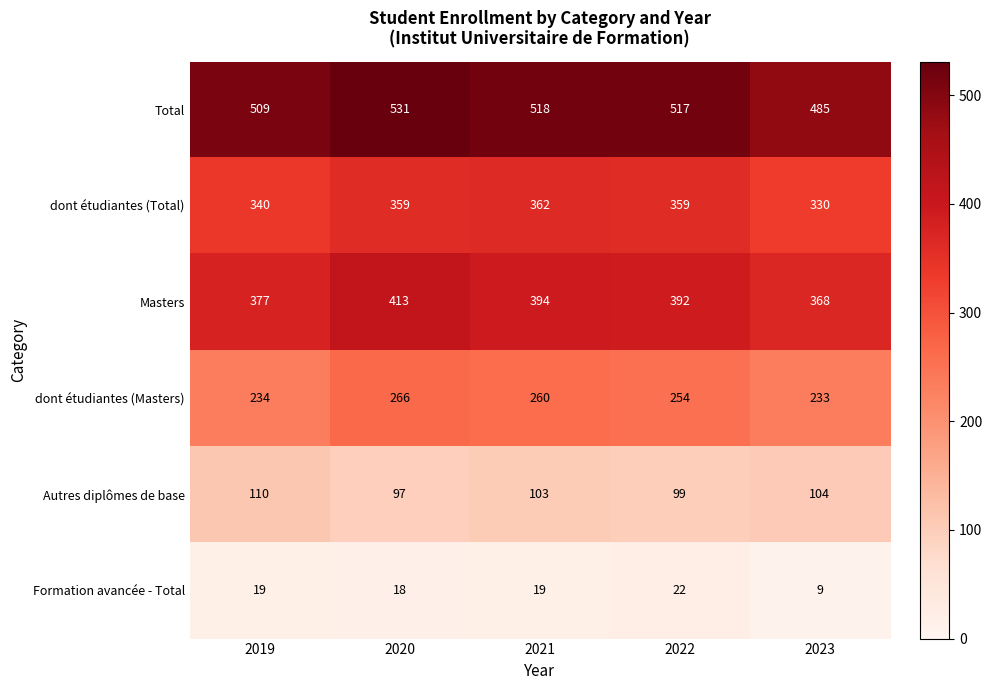

At which category is the sum across all series the highest?

2020